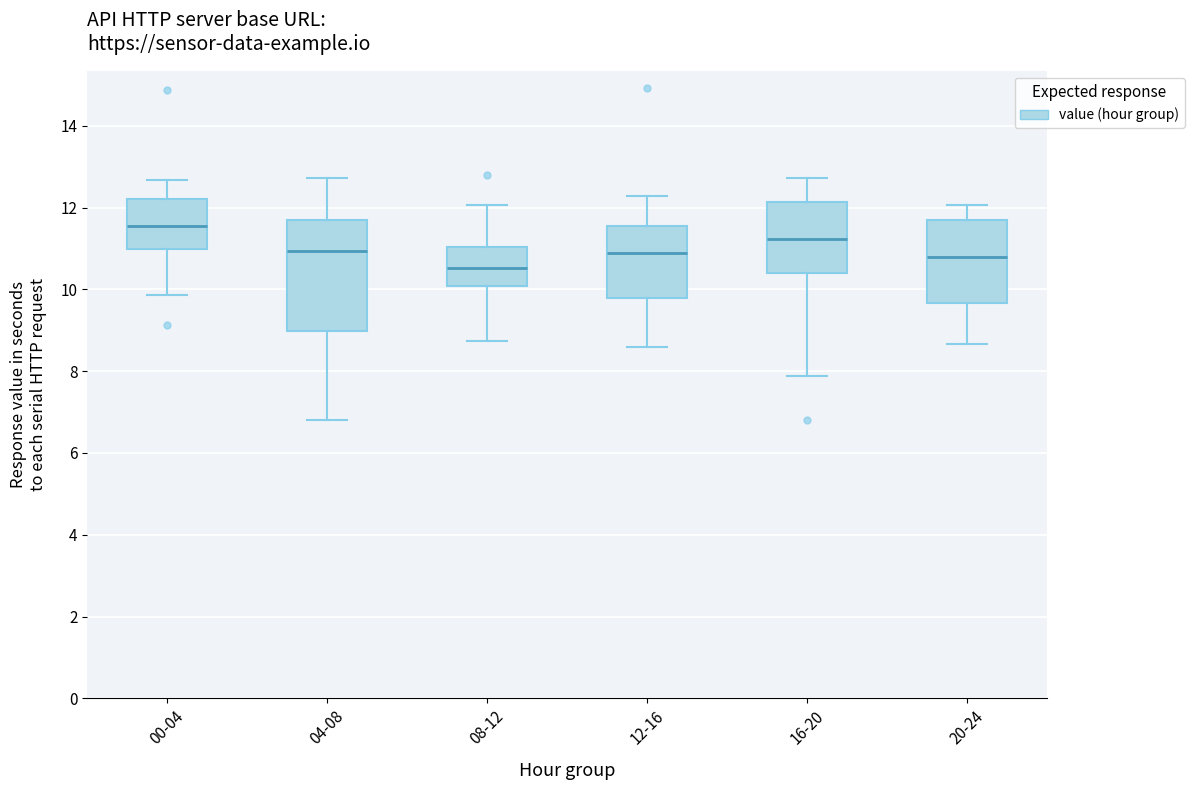

Reading left to right, transcribe this box plot: for each box, give where its median line is, the range the box spans, and where its two whiskers end, as read against the y-axis. The values are not printed on the chart, so give them approximately, as read against the axis.

00-04: median 11.6, box 11.0 to 12.2, whiskers 9.8 to 12.6
04-08: median 11.0, box 9.0 to 11.8, whiskers 6.8 to 12.8
08-12: median 10.6, box 10.0 to 11.0, whiskers 8.8 to 12.0
12-16: median 11.0, box 9.8 to 11.6, whiskers 8.6 to 12.2
16-20: median 11.2, box 10.4 to 12.2, whiskers 7.8 to 12.8
20-24: median 10.8, box 9.6 to 11.8, whiskers 8.6 to 12.0